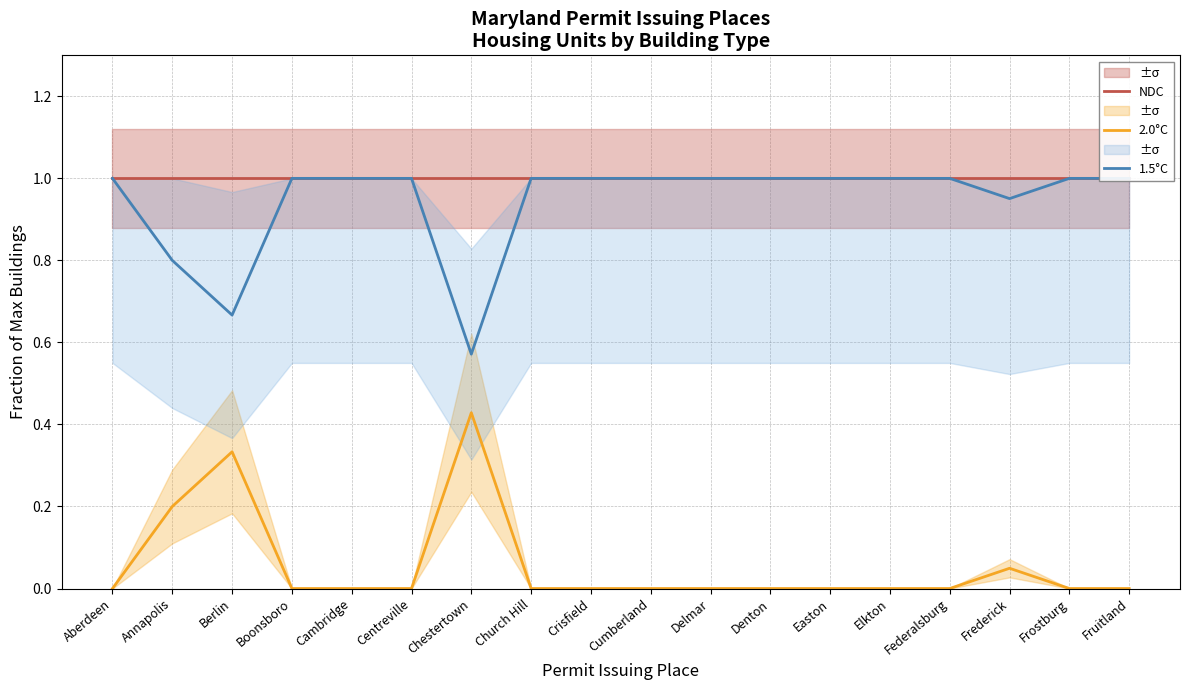

What position from the left is Aberdeen?

1